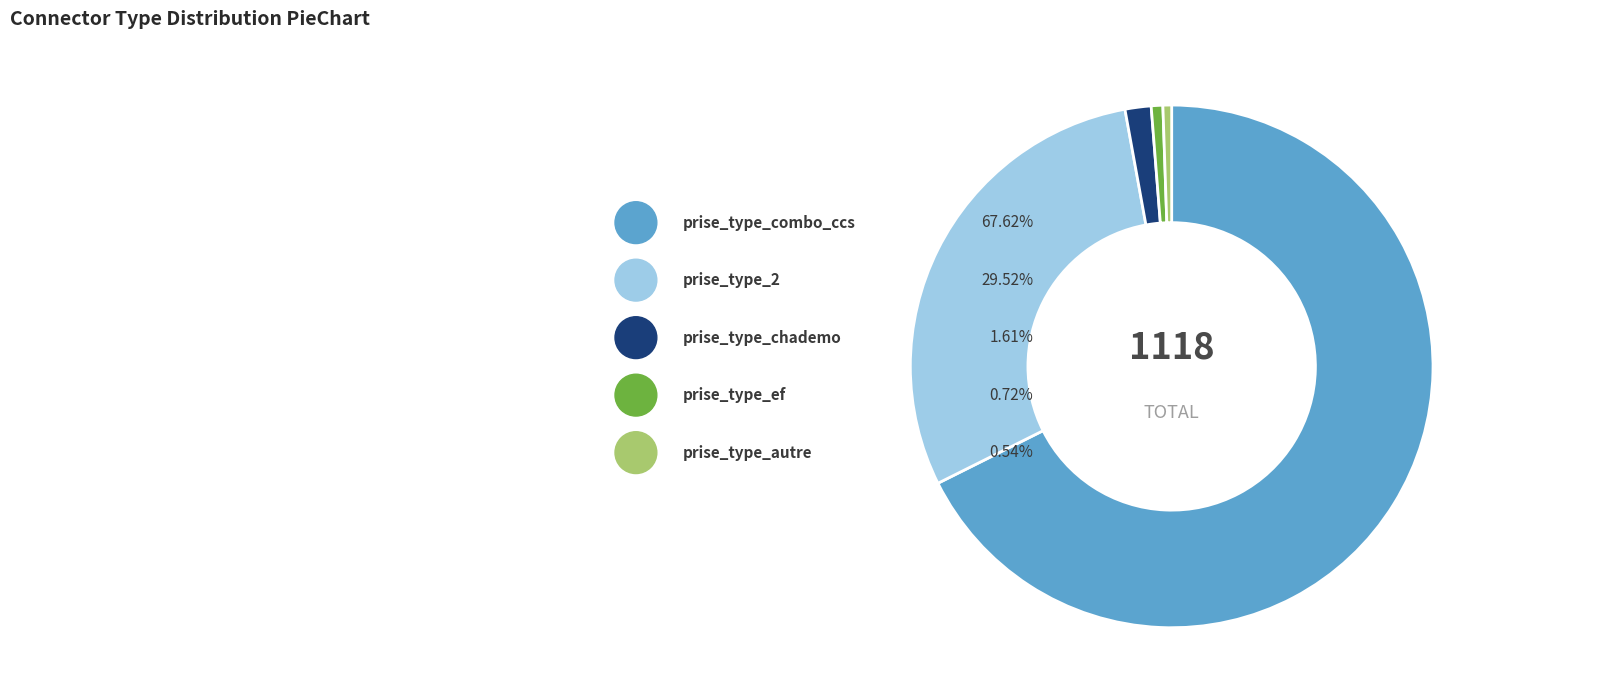

To the nearest percent, what is the difference between the largest and smallest slice percentages?

67%